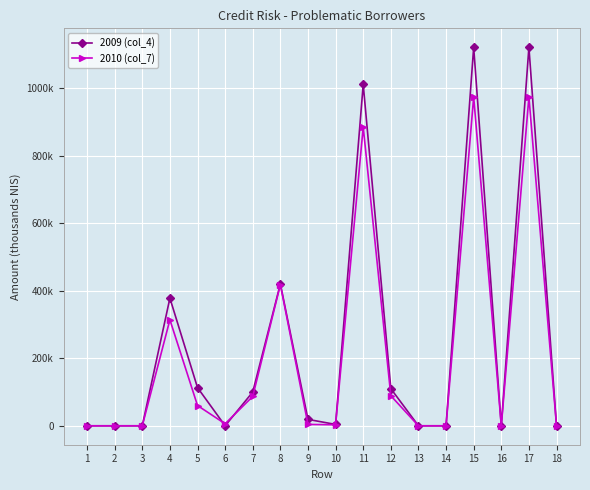

What is the difference between the second highest and minimum values in the 2009 (col_4) series?

1121000